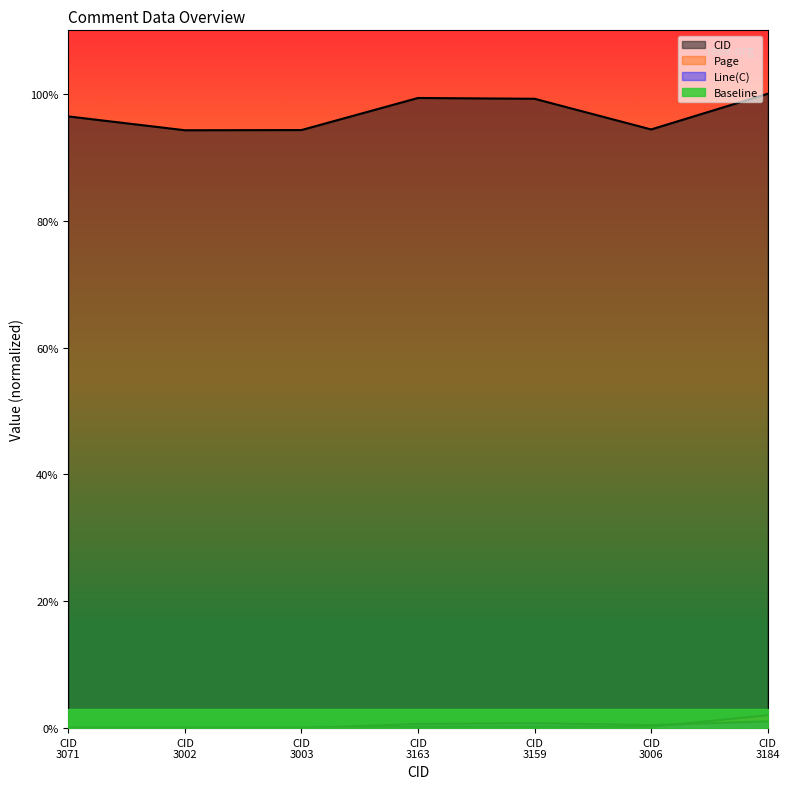

What is the maximum value shown in the chart?

100.0